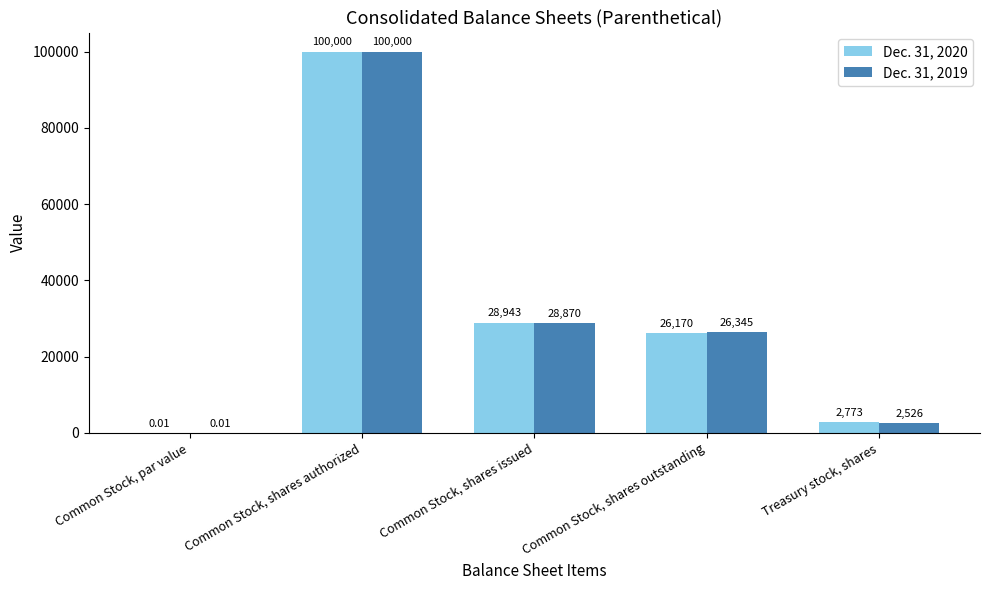

Which series changed the most between Common Stock, shares issued and Common Stock, shares outstanding?

Dec. 31, 2020